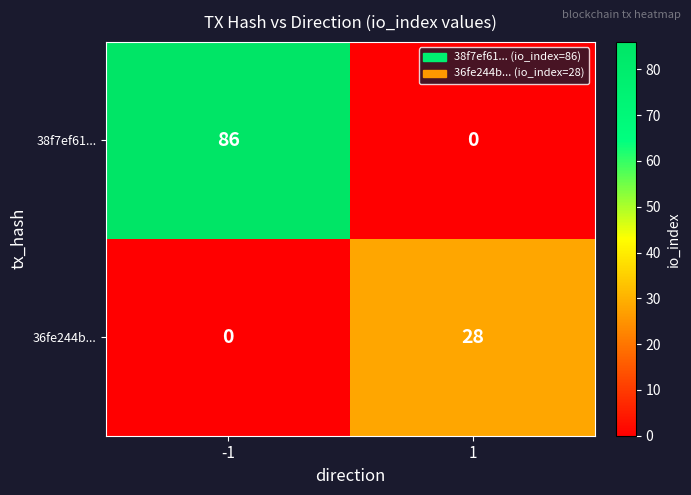

Which series changed the most between -1 and 1?

38f7ef61...